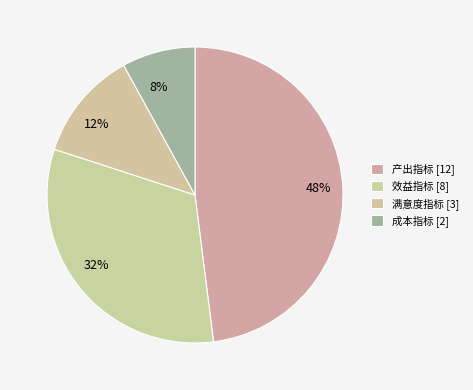

Combined, do 成本指标 and 效益指标 account for over 50%?

No